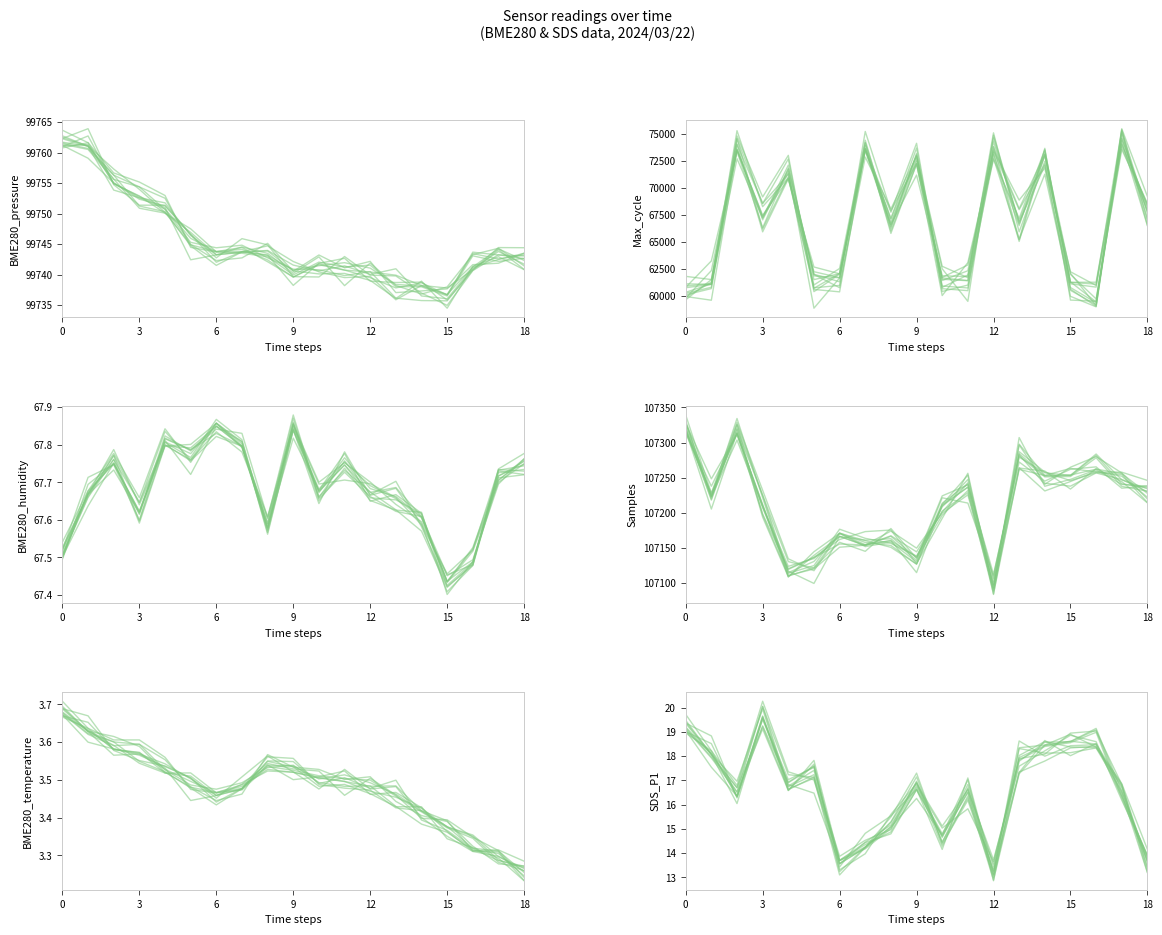

True or false: BME280_temperature and SDS_P1 intersect in this chart.

False